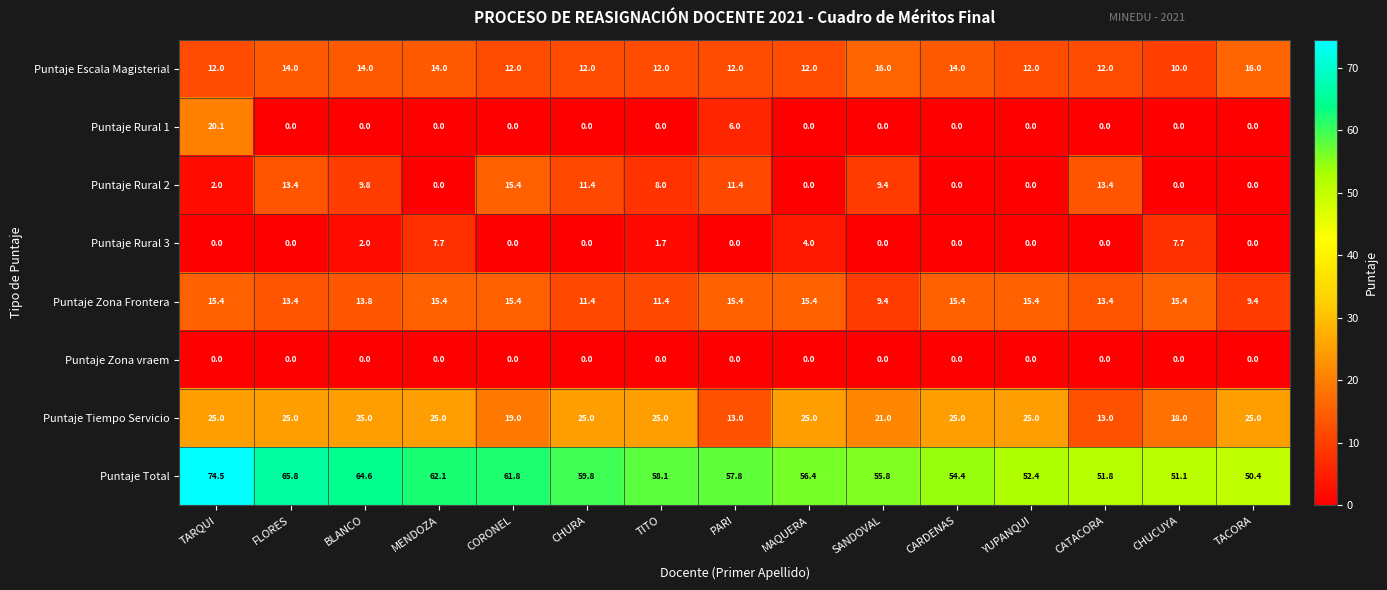

Which series changed the most between MENDOZA and CHURA?

Puntaje Rural 2